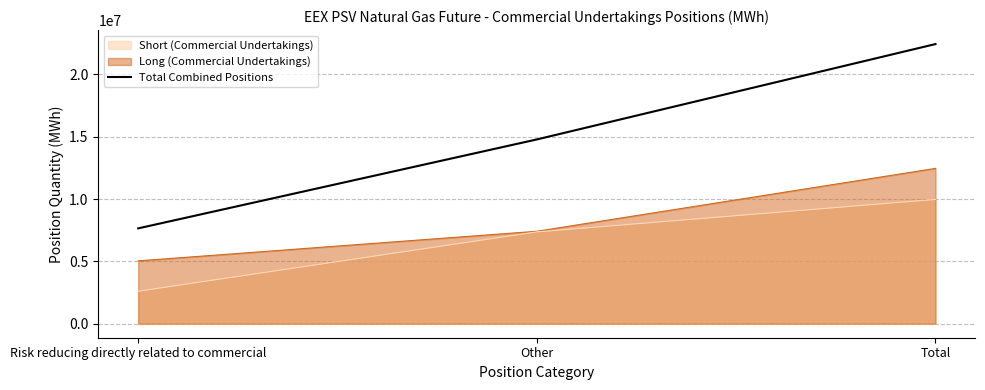

The value at Other is 26295461. True or false?

False